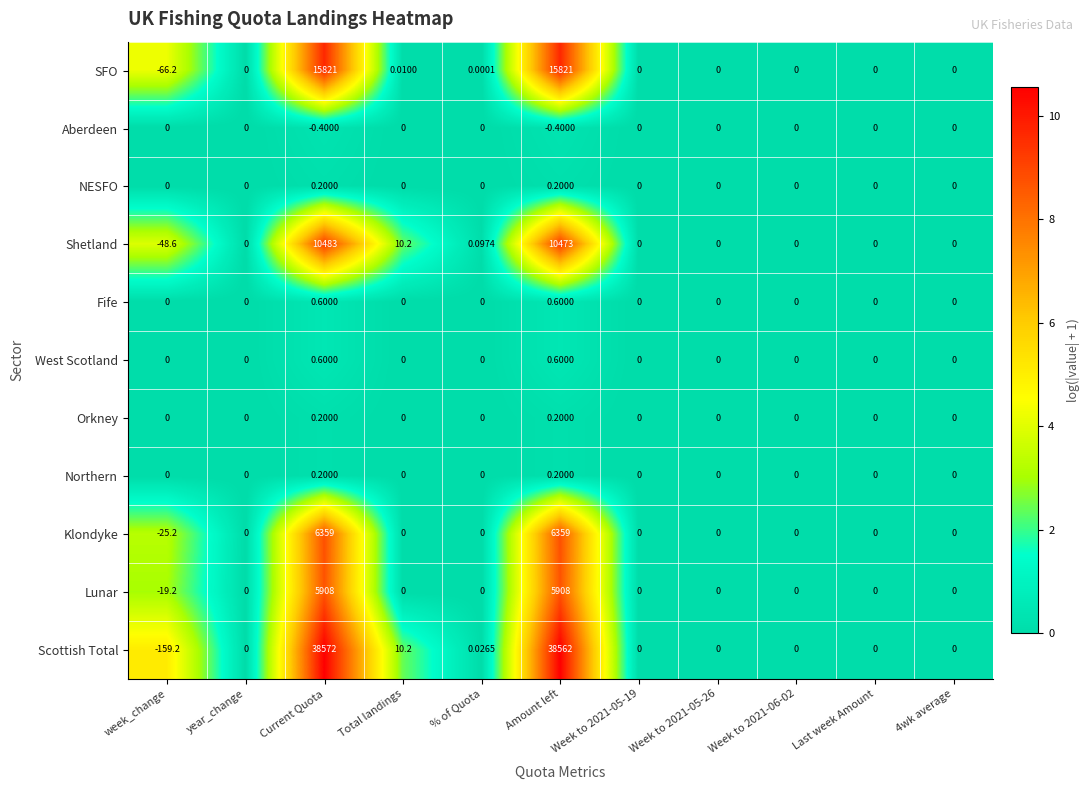

Which label corresponds to the smallest value in the chart?

week_change